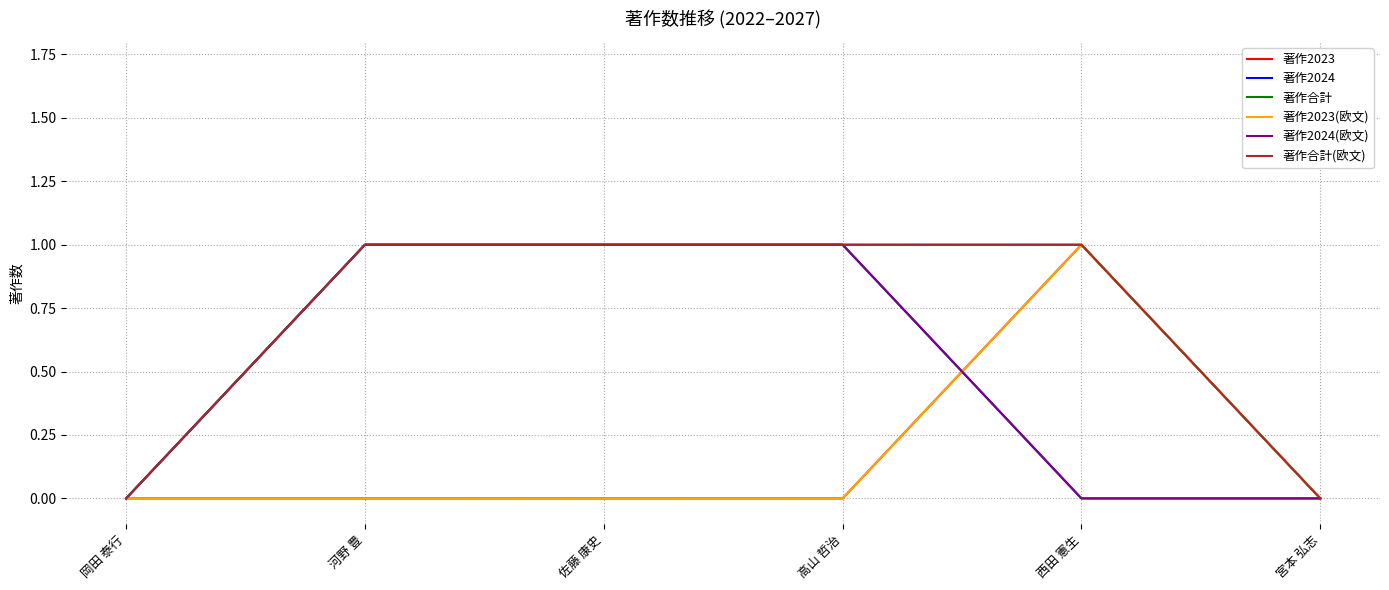

Is this an area chart (filled region under the line)?

No